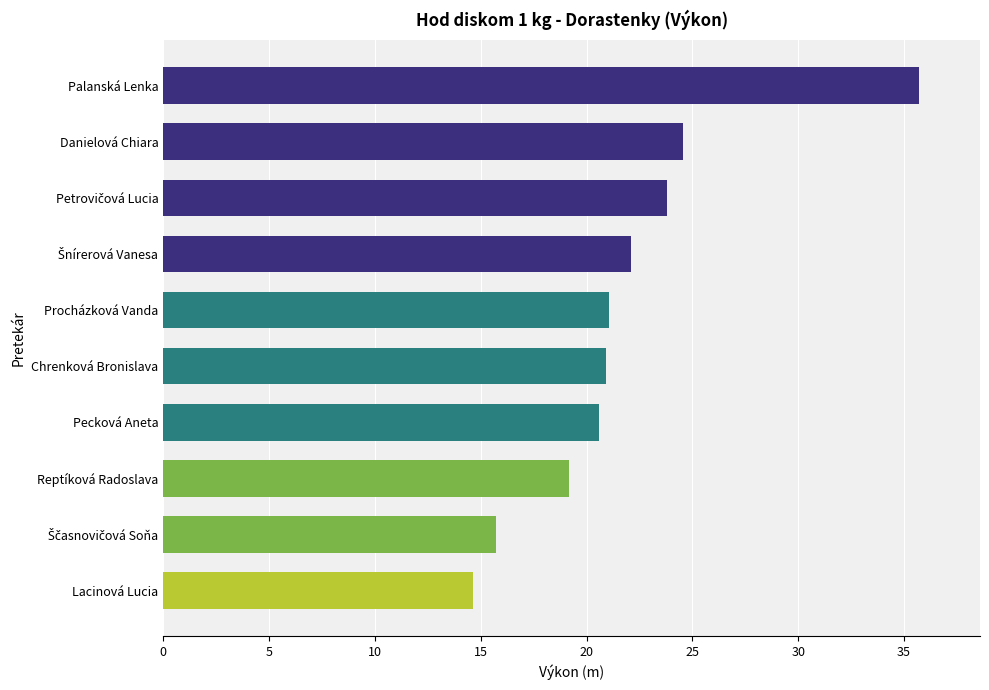

Where is the data nearest to the value 25?

Danielová Chiara